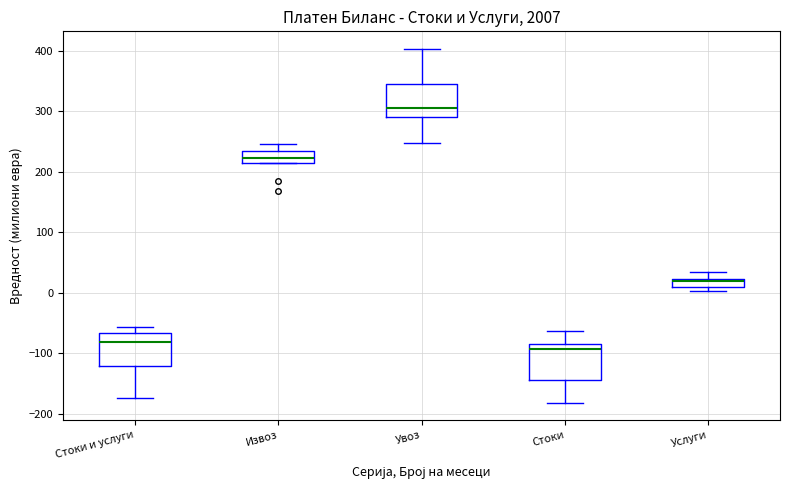

Where does the lower whisker of the box for Увоз end on the y-axis? The values are not printed on the chart, so give them approximately, as read against the axis.

250